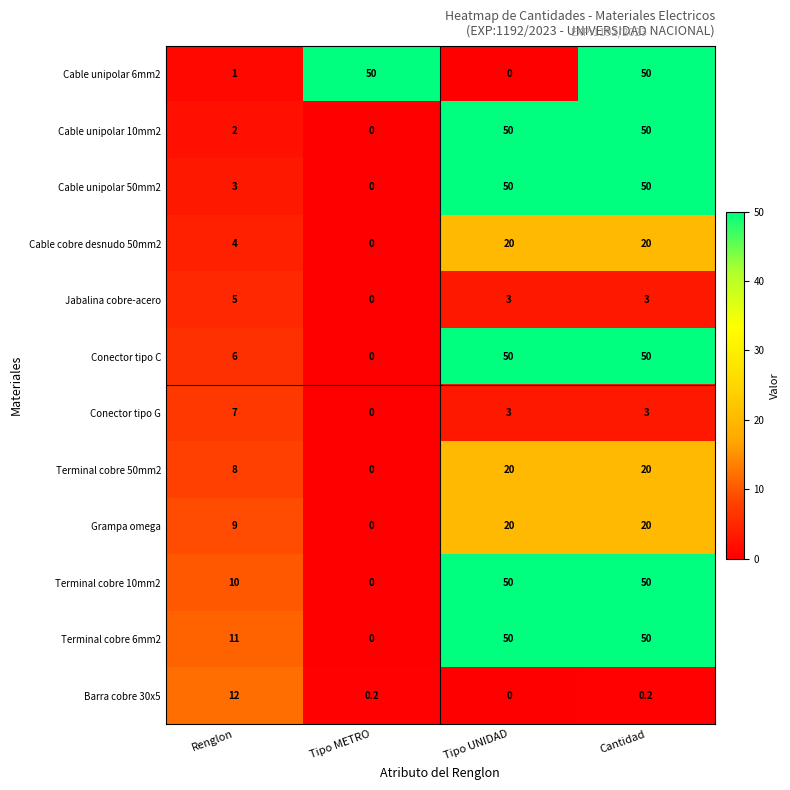

At how many categories does at least one series exceed 34?

3